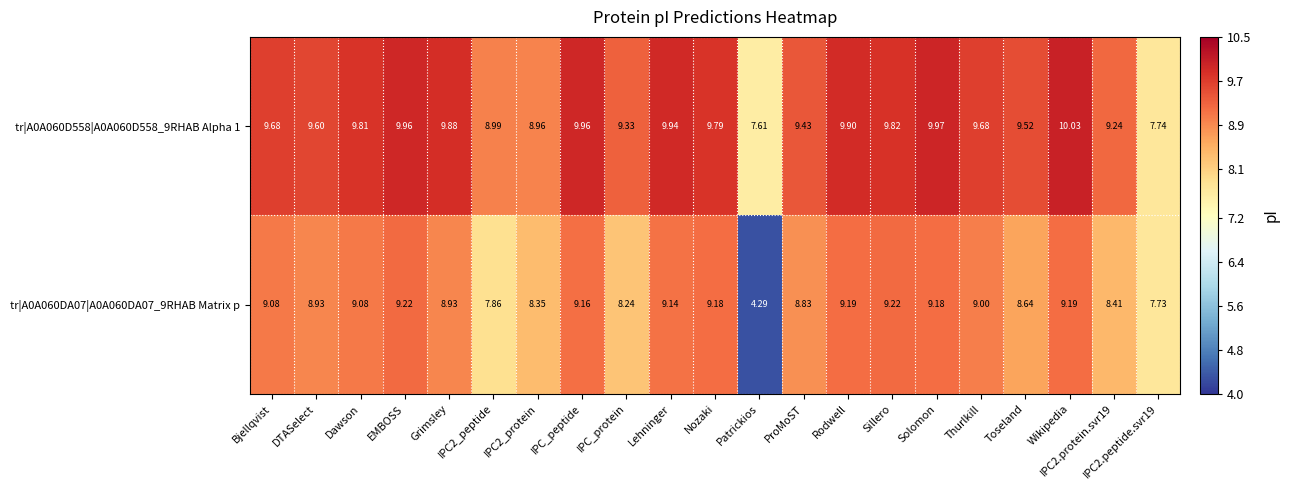

At which category does the chart reach its minimum across all series?

Patrickios